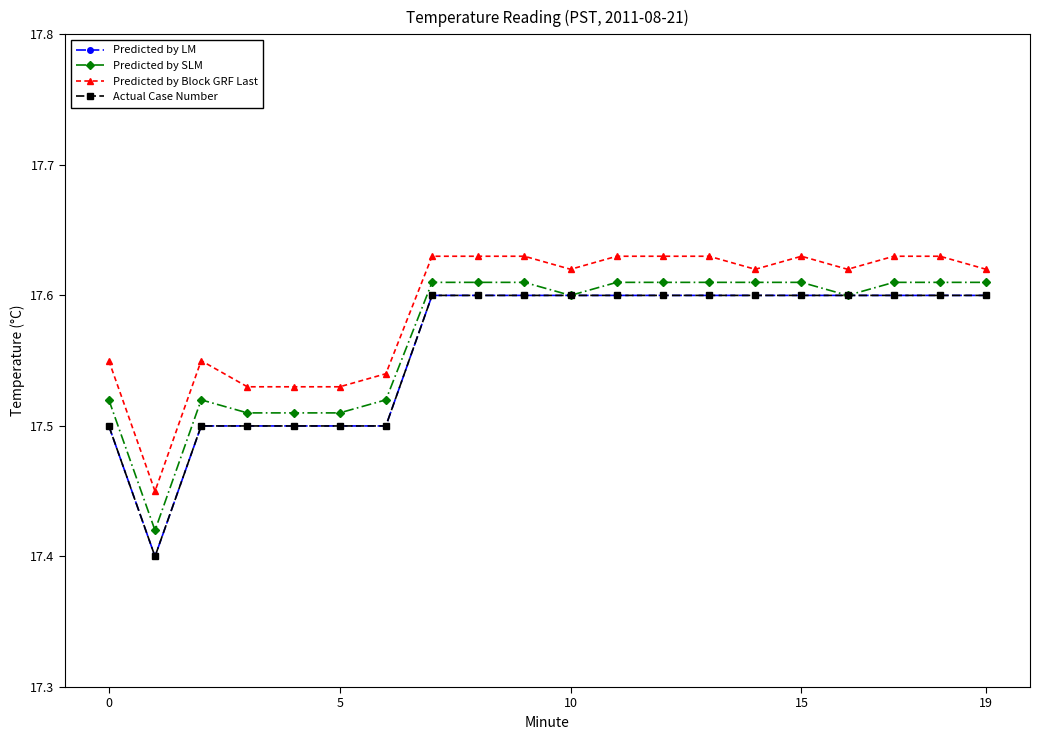

What is the smallest value displayed?

17.4